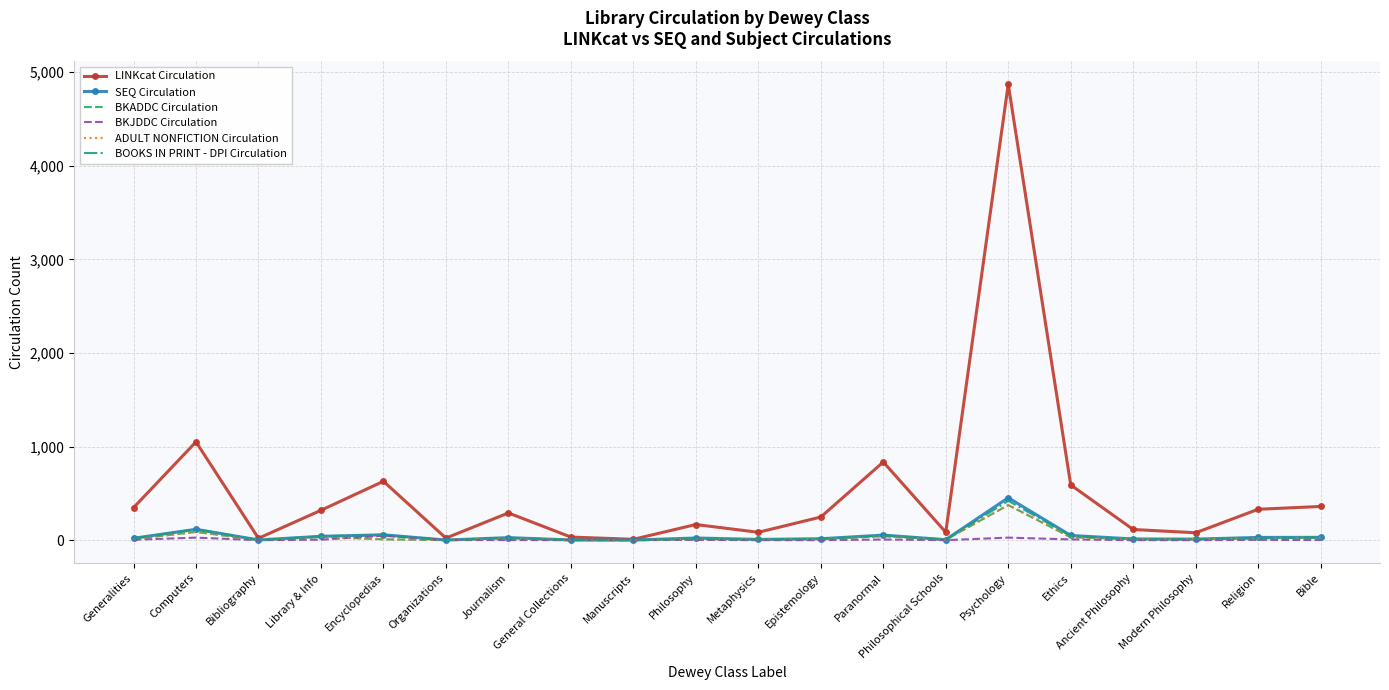

Is it true that ADULT NONFICTION Circulation equals 29 at Religion?

False